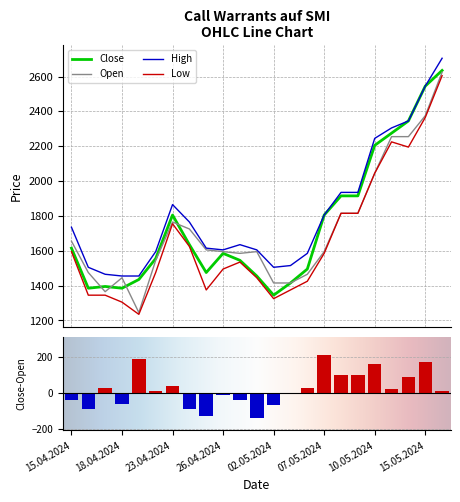

Reading left to right, what are all the values shown in this chart?

Open: 15.04.2024=1655	16.04.2024=1475	17.04.2024=1365	18.04.2024=1445	19.04.2024=1245	22.04.2024=1545	23.04.2024=1765	24.04.2024=1725	25.04.2024=1605	26.04.2024=1595	29.04.2024=1585	30.04.2024=1595	02.05.2024=1415	03.05.2024=1415	06.05.2024=1465	07.05.2024=1595	08.05.2024=1815	09.05.2024=1815	10.05.2024=2045	13.05.2024=2255	14.05.2024=2255	15.05.2024=2375	16.05.2024=2625
High: 15.04.2024=1735	16.04.2024=1505	17.04.2024=1465	18.04.2024=1455	19.04.2024=1455	22.04.2024=1595	23.04.2024=1865	24.04.2024=1765	25.04.2024=1615	26.04.2024=1605	29.04.2024=1635	30.04.2024=1605	02.05.2024=1505	03.05.2024=1515	06.05.2024=1585	07.05.2024=1805	08.05.2024=1935	09.05.2024=1935	10.05.2024=2245	13.05.2024=2305	14.05.2024=2345	15.05.2024=2545	16.05.2024=2705
Low: 15.04.2024=1595	16.04.2024=1345	17.04.2024=1345	18.04.2024=1305	19.04.2024=1235	22.04.2024=1475	23.04.2024=1755	24.04.2024=1625	25.04.2024=1375	26.04.2024=1495	29.04.2024=1535	30.04.2024=1445	02.05.2024=1325	03.05.2024=1375	06.05.2024=1425	07.05.2024=1585	08.05.2024=1815	09.05.2024=1815	10.05.2024=2045	13.05.2024=2225	14.05.2024=2195	15.05.2024=2365	16.05.2024=2605
Close: 15.04.2024=1615	16.04.2024=1385	17.04.2024=1395	18.04.2024=1385	19.04.2024=1435	22.04.2024=1555	23.04.2024=1805	24.04.2024=1635	25.04.2024=1475	26.04.2024=1585	29.04.2024=1545	30.04.2024=1455	02.05.2024=1345	03.05.2024=1415	06.05.2024=1495	07.05.2024=1805	08.05.2024=1915	09.05.2024=1915	10.05.2024=2205	13.05.2024=2275	14.05.2024=2345	15.05.2024=2545	16.05.2024=2635